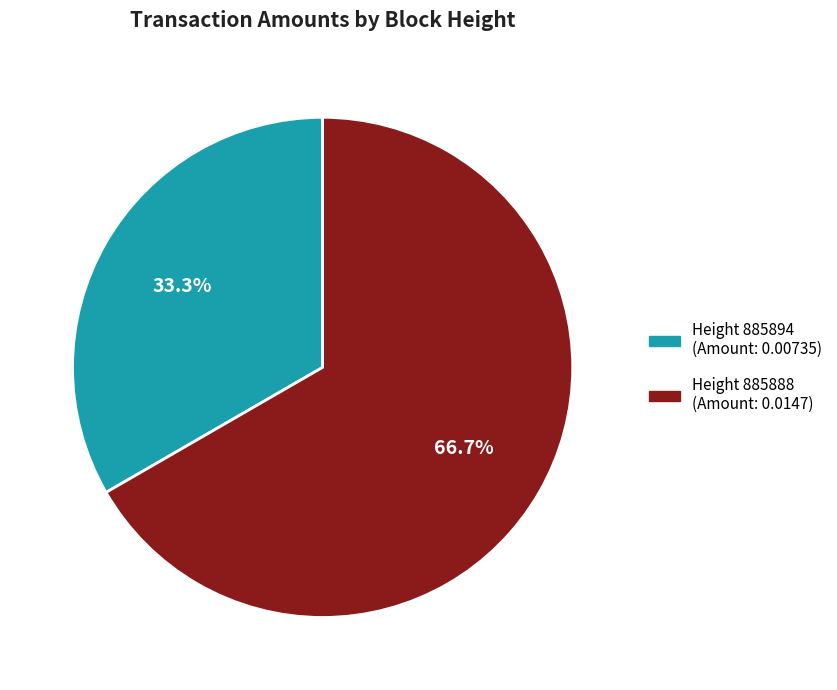

Is there any slice that represents more than half of the pie?

Yes